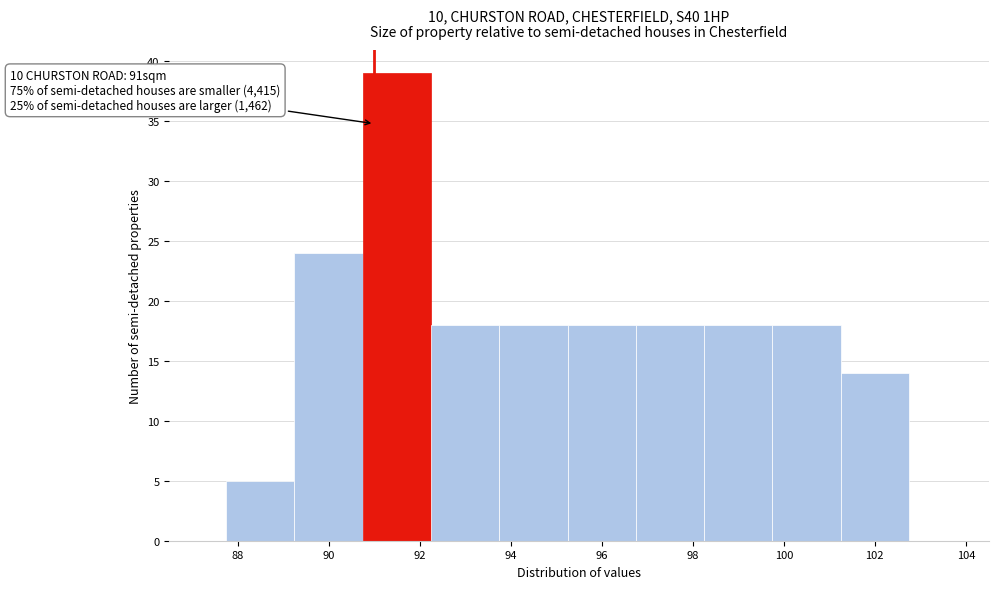

Which range on the x-axis has the tallest bar?

90.75 to 92.25